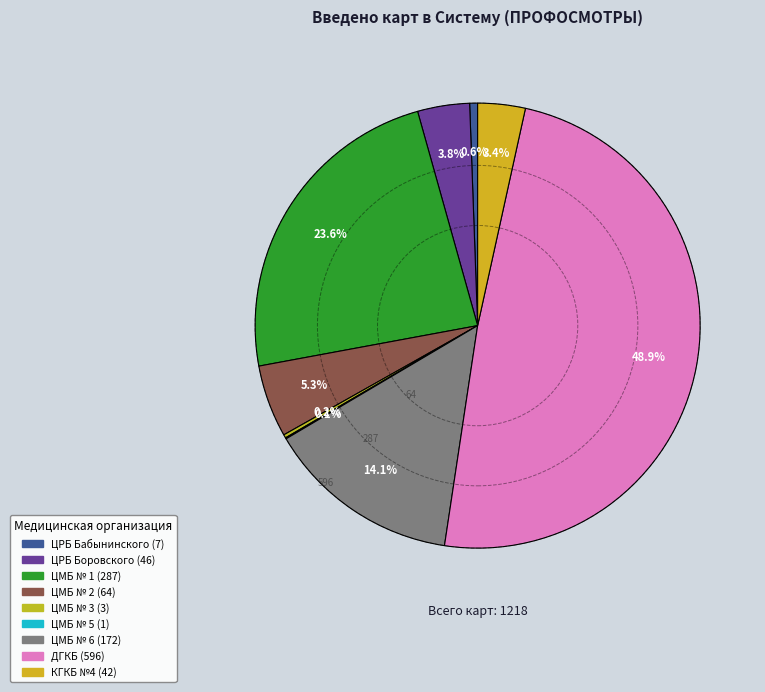

Rank the categories by value from lowest to highest.

ЦМБ № 5, ЦМБ № 3, ЦРБ Бабынинского, КГКБ №4, ЦРБ Боровского, ЦМБ № 2, ЦМБ № 6, ЦМБ № 1, ДГКБ